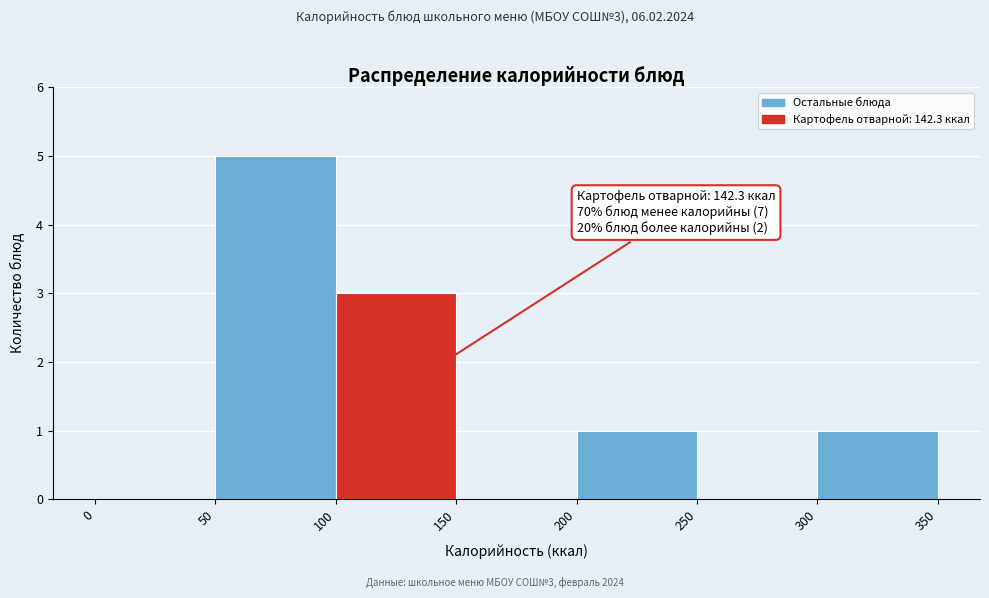

Which range on the x-axis has the tallest bar?

50 to 100